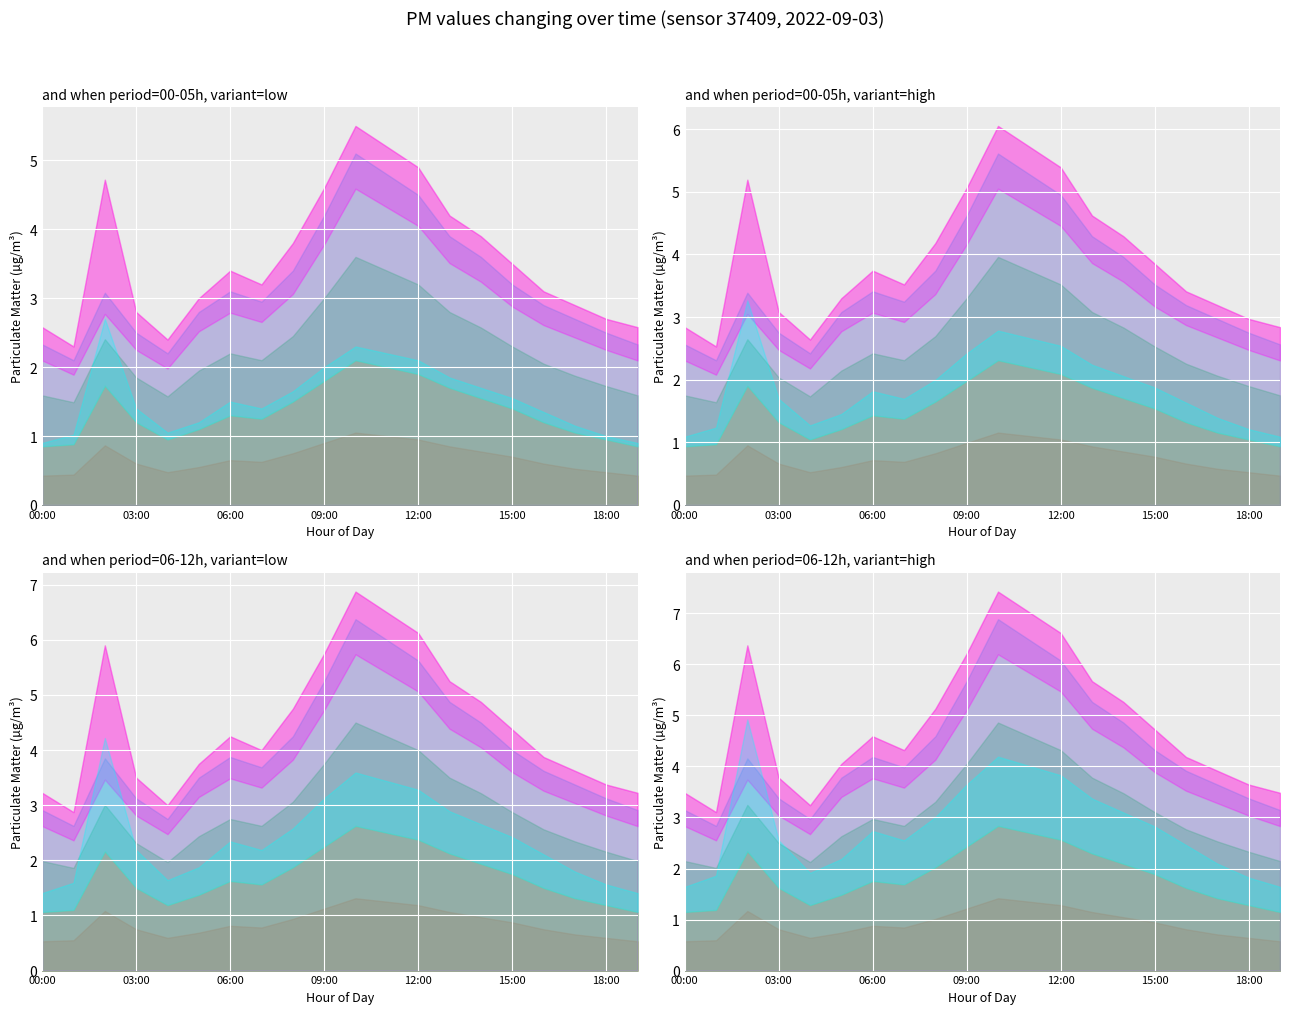

What is the label of the 17th point from the right?

03:00